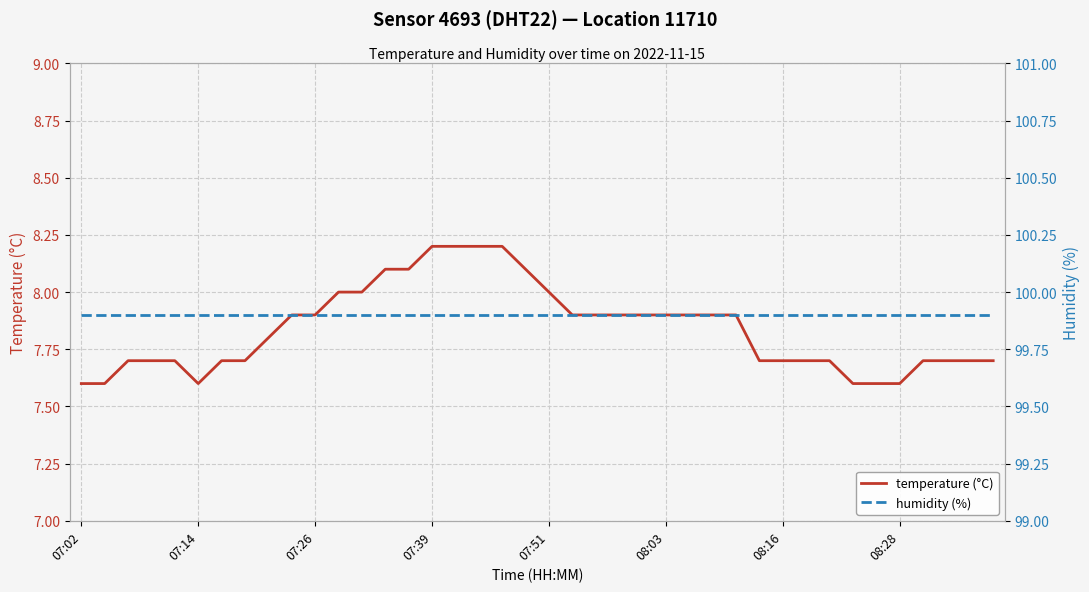

What is the minimum value for humidity (%)?

99.9